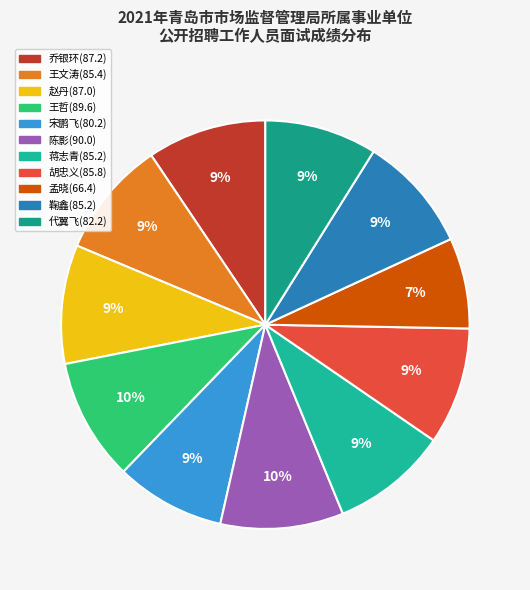

What percentage is the 代翼飞(82.2) slice, to the nearest percent?

9%